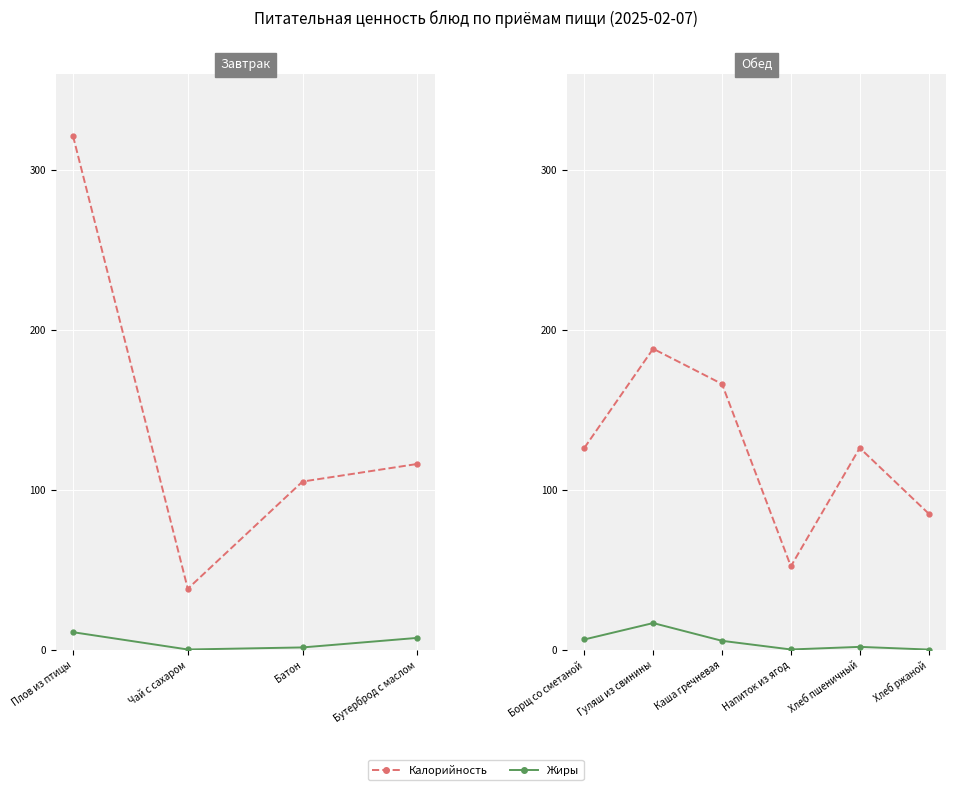

Which series changed the most between Борщ со сметаной and Каша гречневая?

Калорийность